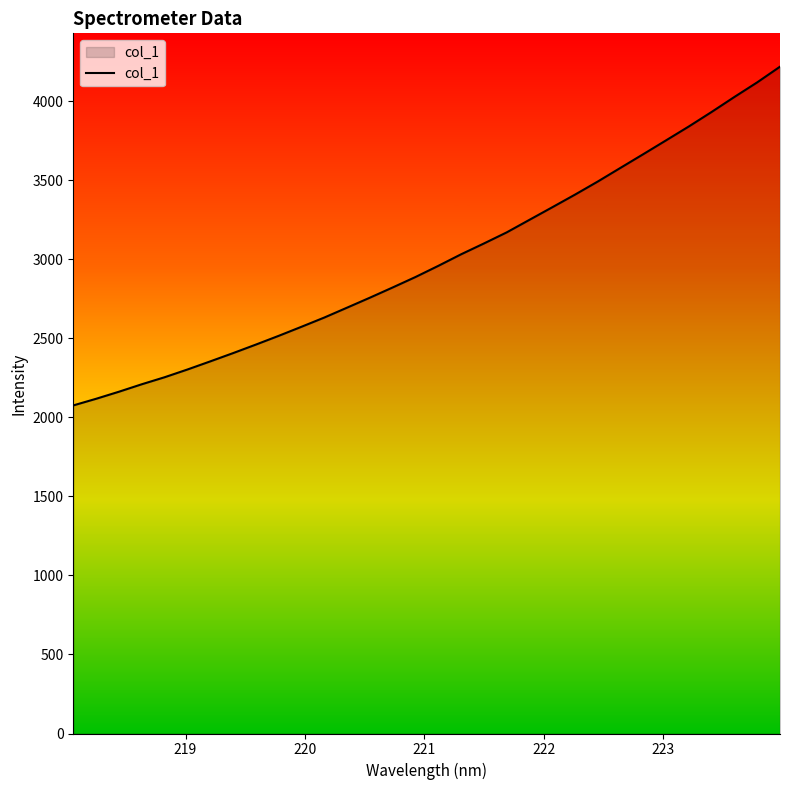

What is the greatest value displayed?

4219.0